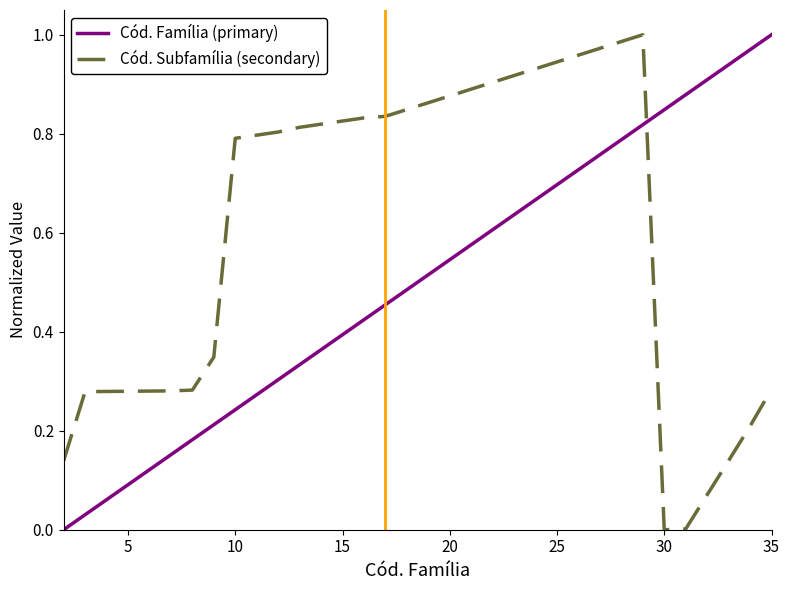

True or false: Cód. Subfamília (secondary) and Cód. Família (primary) intersect in this chart.

True